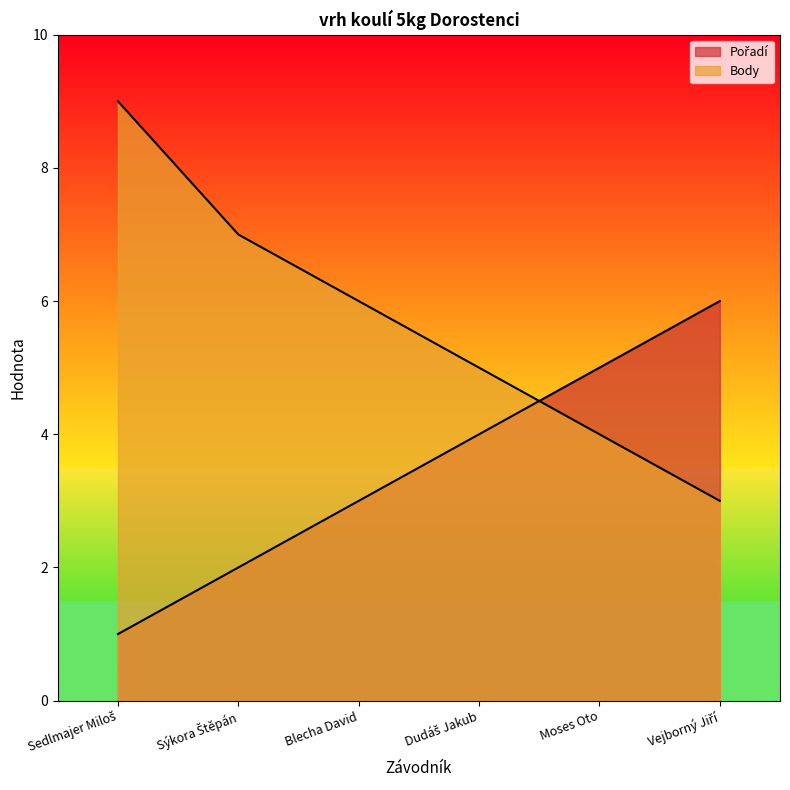

List the labels in order of Pořadí value, smallest first.

Sedlmajer Miloš, Sýkora Štěpán, Blecha David, Dudáš Jakub, Moses Oto, Vejborný Jiří